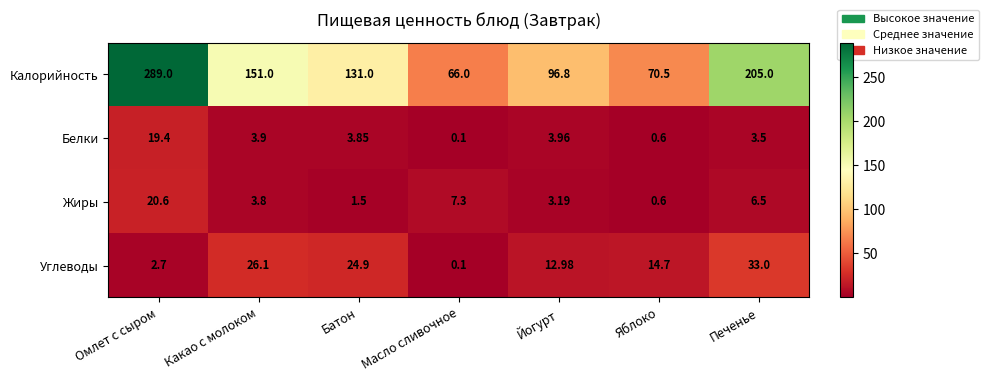

At how many categories does at least one series exceed 183?

2